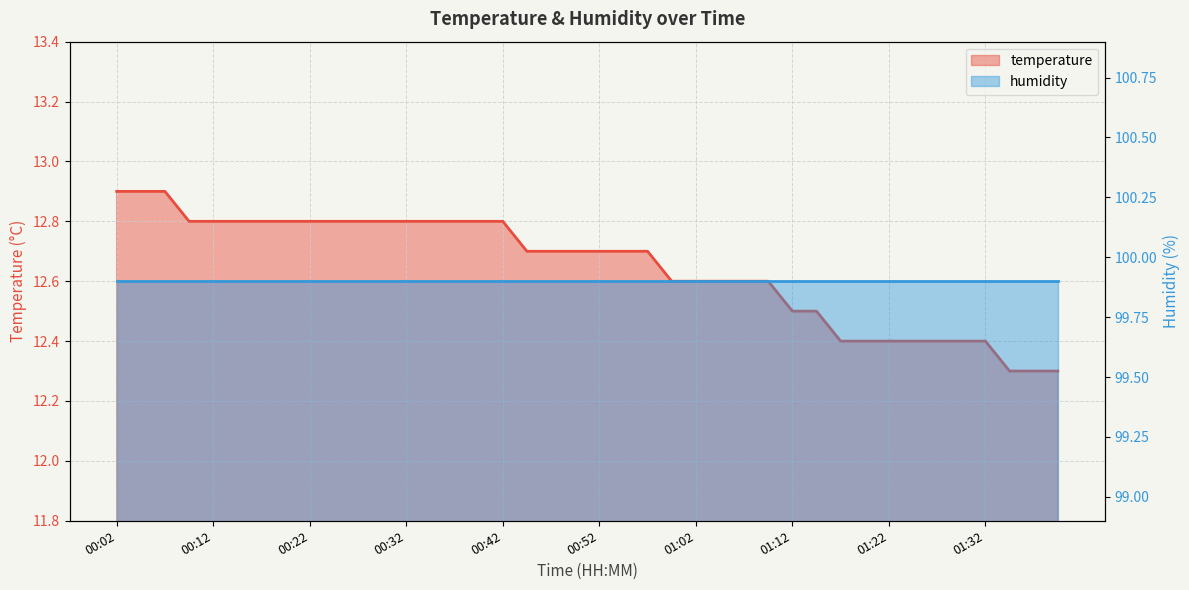

Rank the categories by value from highest to lowest.

00:02, 00:04, 00:07, 00:09, 00:12, 00:14, 00:17, 00:19, 00:22, 00:24, 00:27, 00:29, 00:32, 00:34, 00:37, 00:39, 00:42, 00:44, 00:47, 00:49, 00:52, 00:54, 00:57, 00:59, 01:02, 01:04, 01:07, 01:10, 01:12, 01:15, 01:17, 01:20, 01:22, 01:25, 01:27, 01:30, 01:32, 01:35, 01:37, 01:40